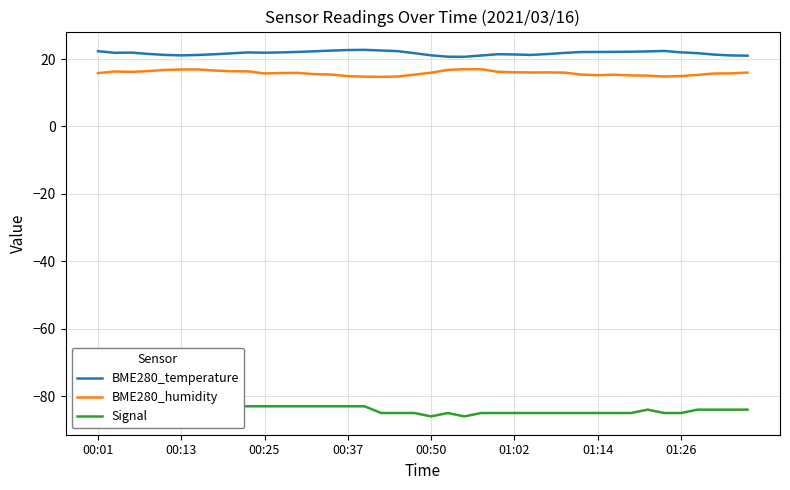

The value of BME280_temperature at 11 is 22.0. True or false?

True